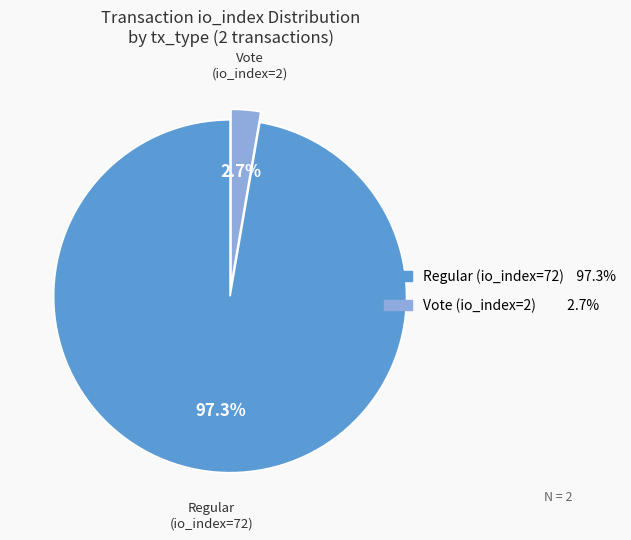

Count the number of slices in the pie.

2